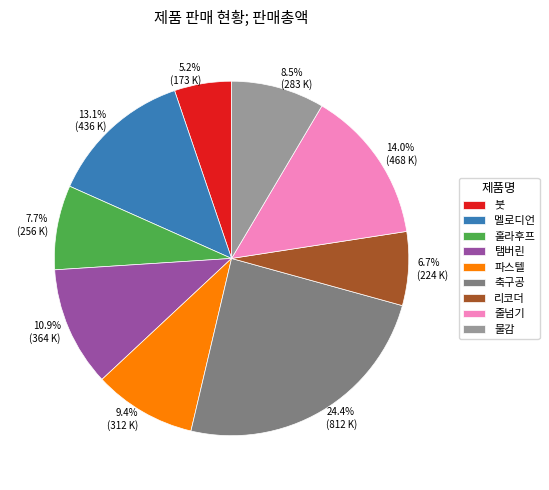

To the nearest percent, what percentage of the pie is 줄넘기?

14%